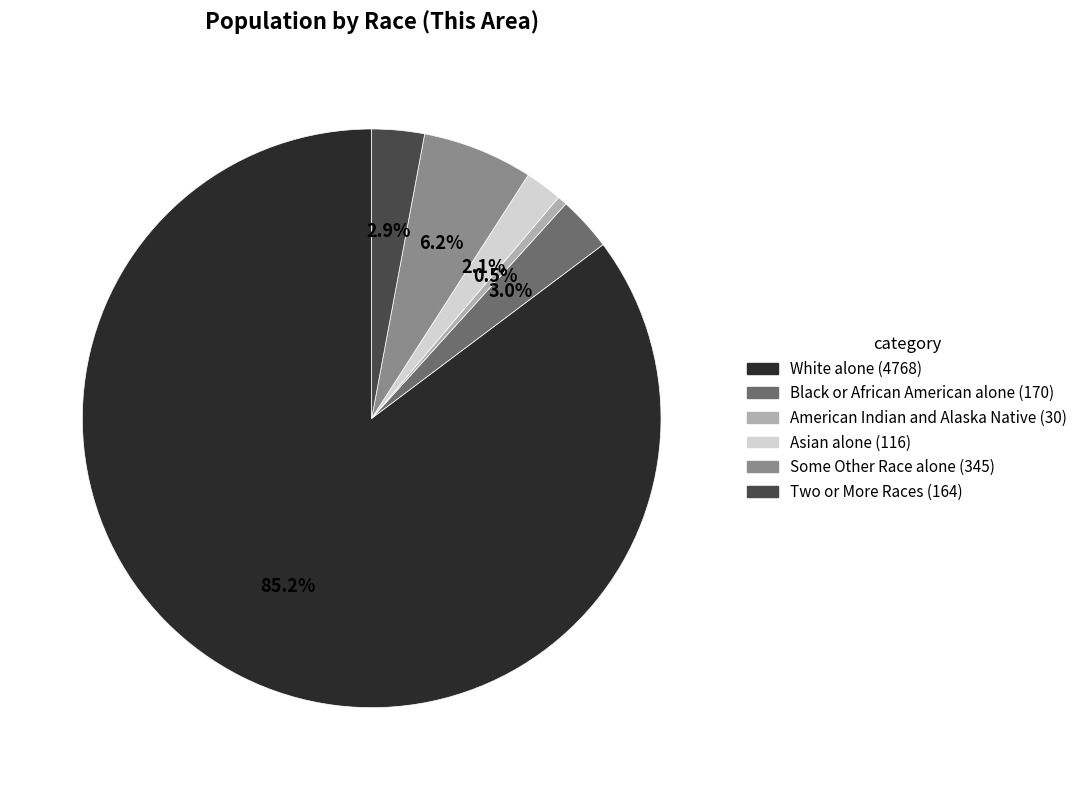

What portion of the pie excludes Some Other Race alone (345)?

93.8%